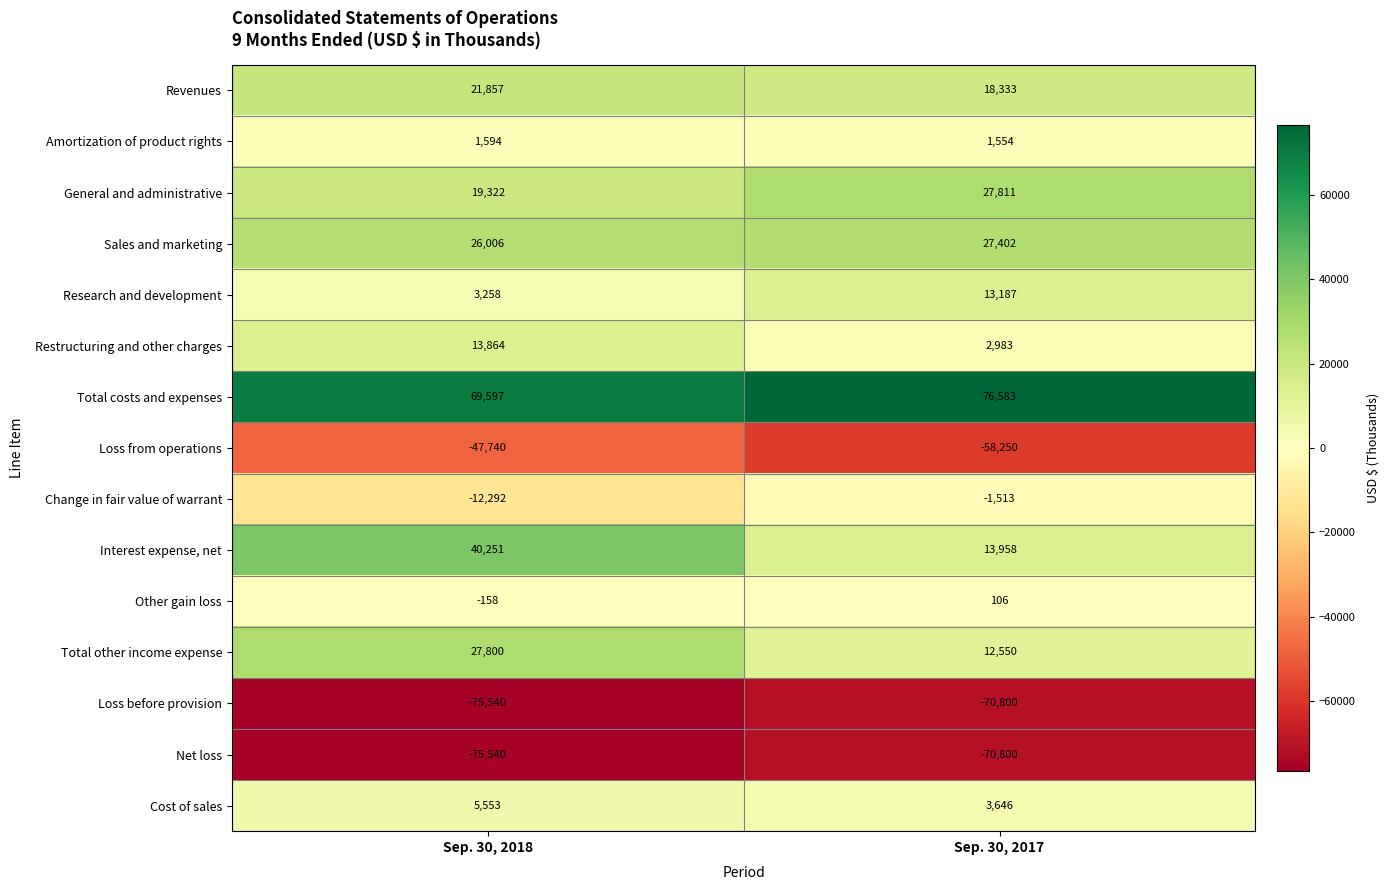

At which category does the chart reach its peak across all series?

Sep. 30, 2017